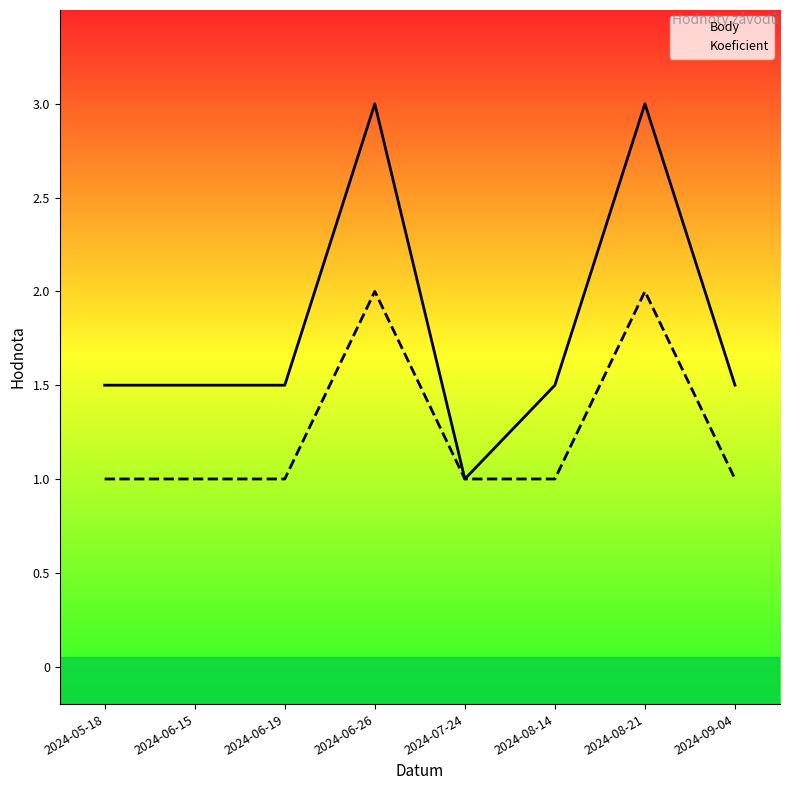

Rank the categories by Body value from highest to lowest.

2024-06-26, 2024-08-21, 2024-05-18, 2024-06-15, 2024-06-19, 2024-08-14, 2024-09-04, 2024-07-24